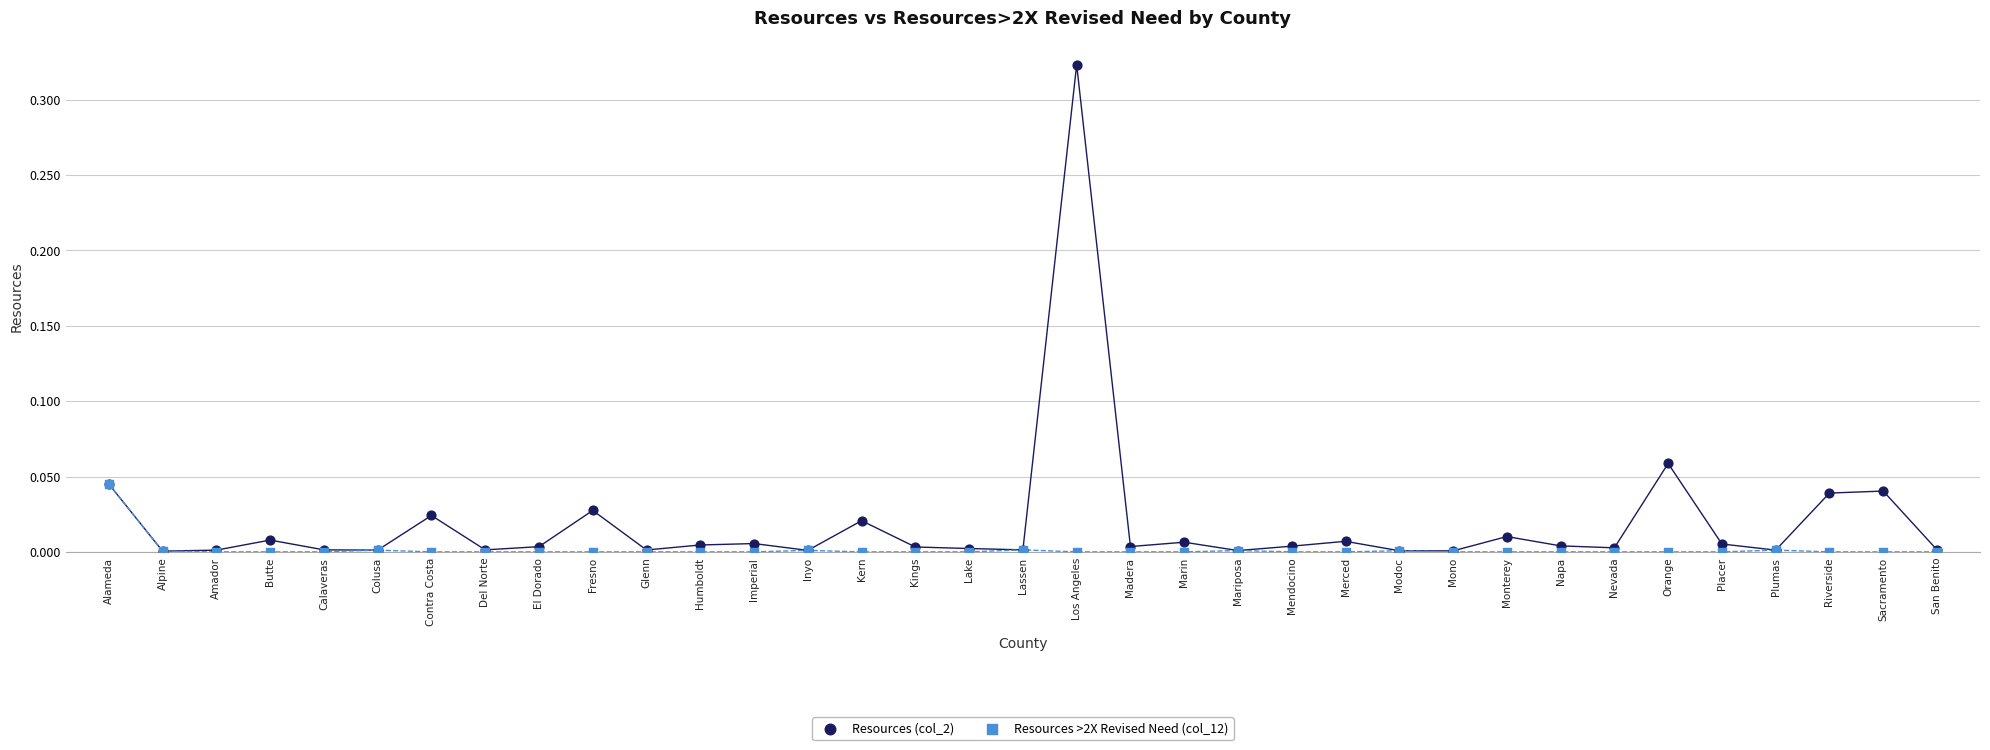

What are all the series names shown in the legend?

Resources (col_2), Resources >2X Revised Need (col_12)